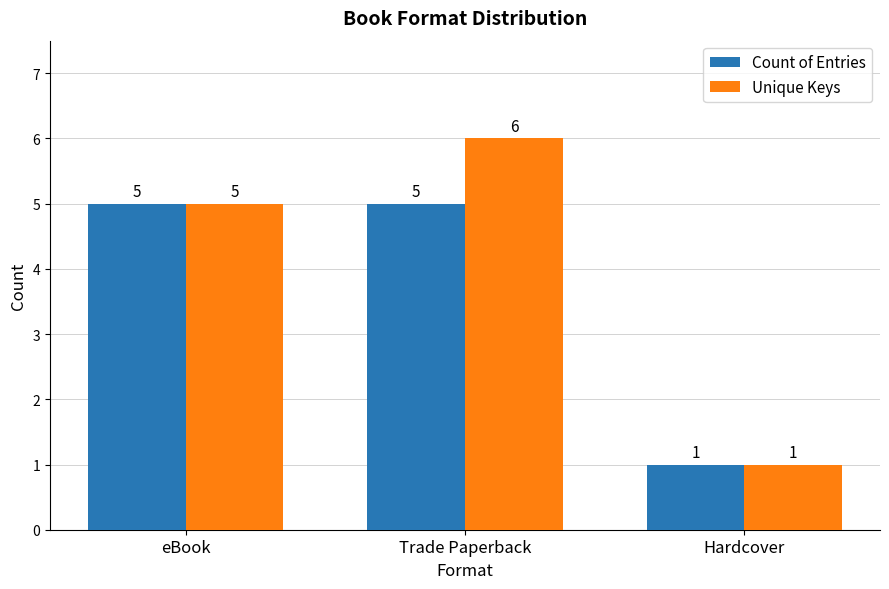

What is the total value across all series at Hardcover?

2